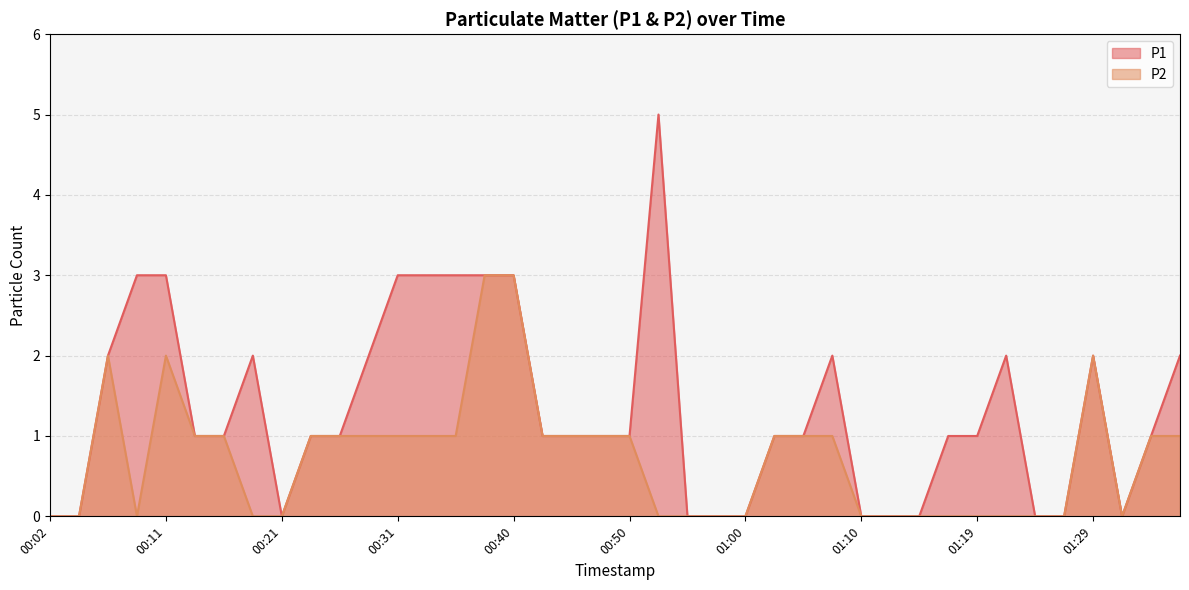

Count the P1 values in the range 0 to 2.

32